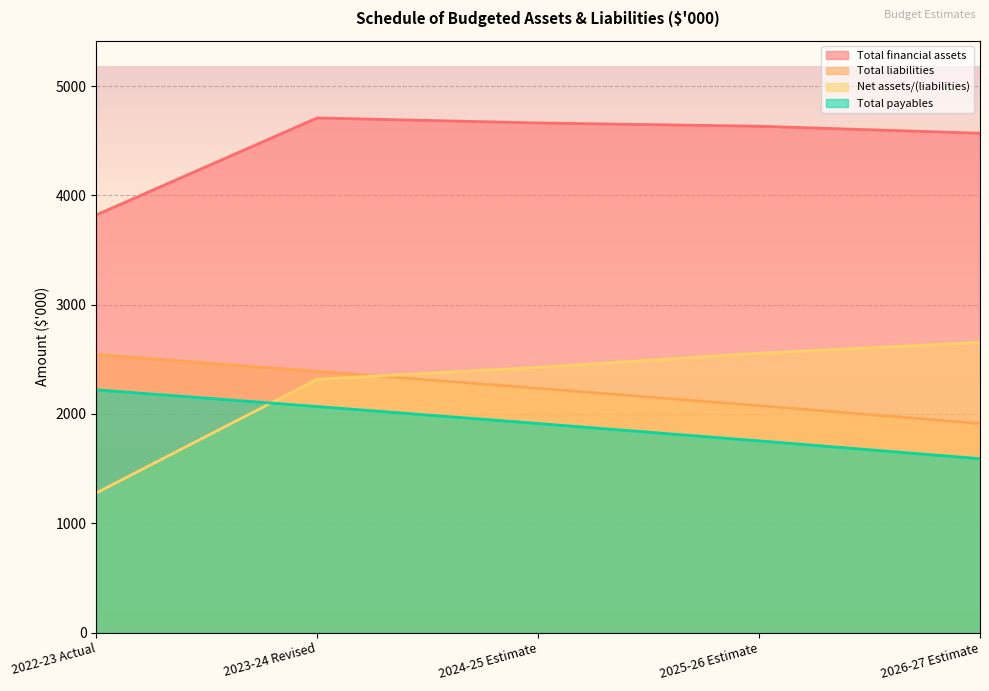

What are all the series names shown in the legend?

Total financial assets, Total liabilities, Net assets/(liabilities), Total payables